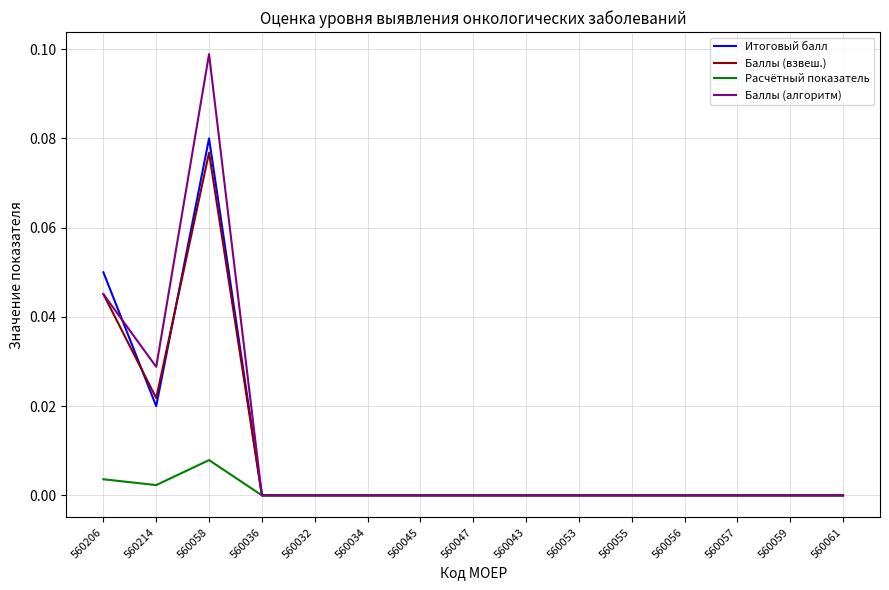

True or false: Баллы (алгоритм) and Итоговый балл intersect in this chart.

True